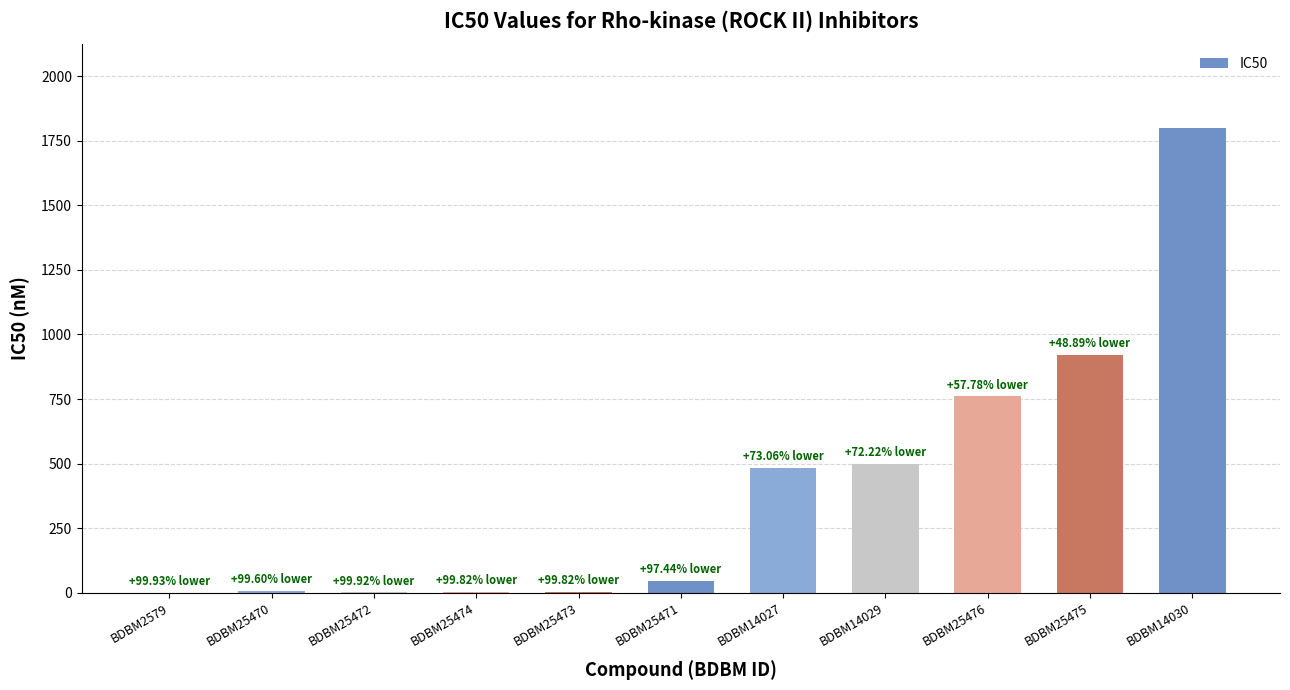

What is the difference between the values at BDBM25472 and BDBM25473?

1.8